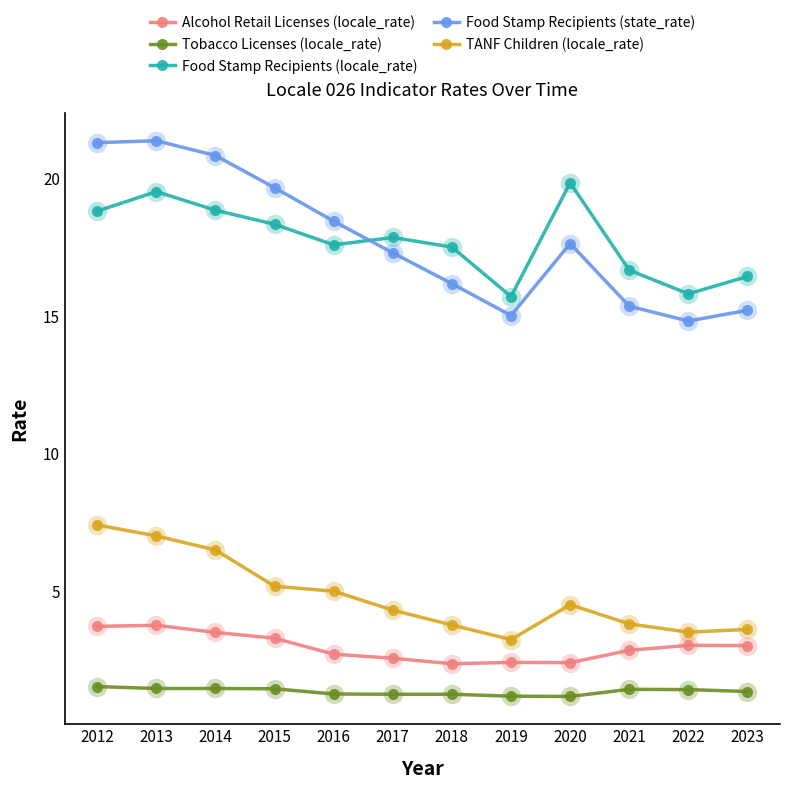

True or false: Alcohol Retail Licenses (locale_rate) and Food Stamp Recipients (locale_rate) cross at least once.

False